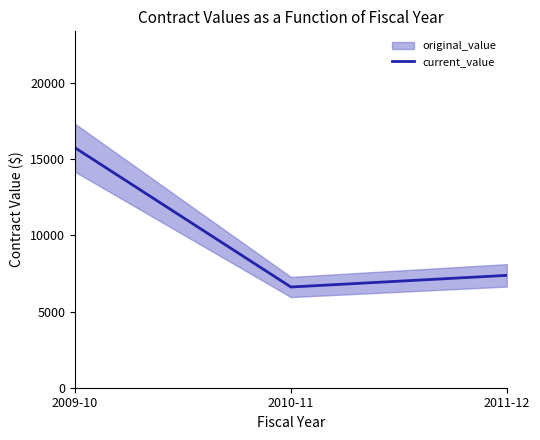

What is the sum of all values?

29757.8